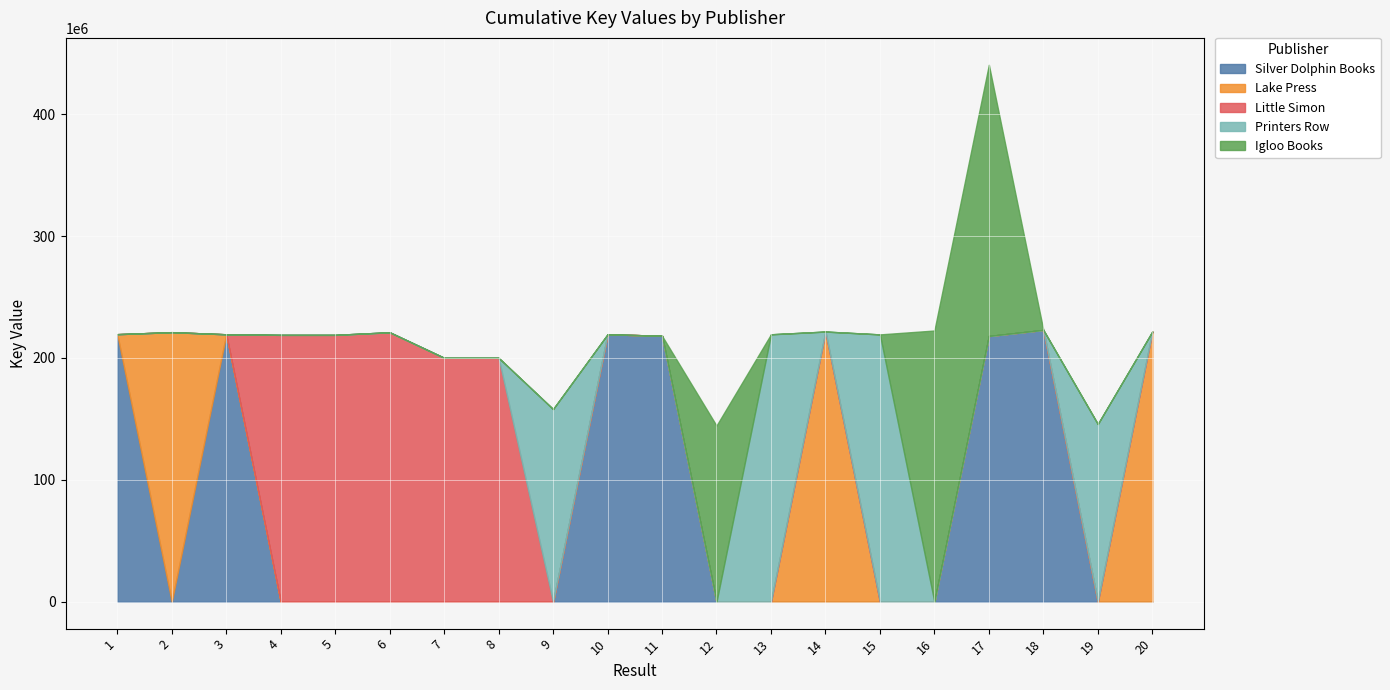

At 8, list the series in order from smallest to largest.

Silver Dolphin Books, Lake Press, Printers Row, Igloo Books, Little Simon